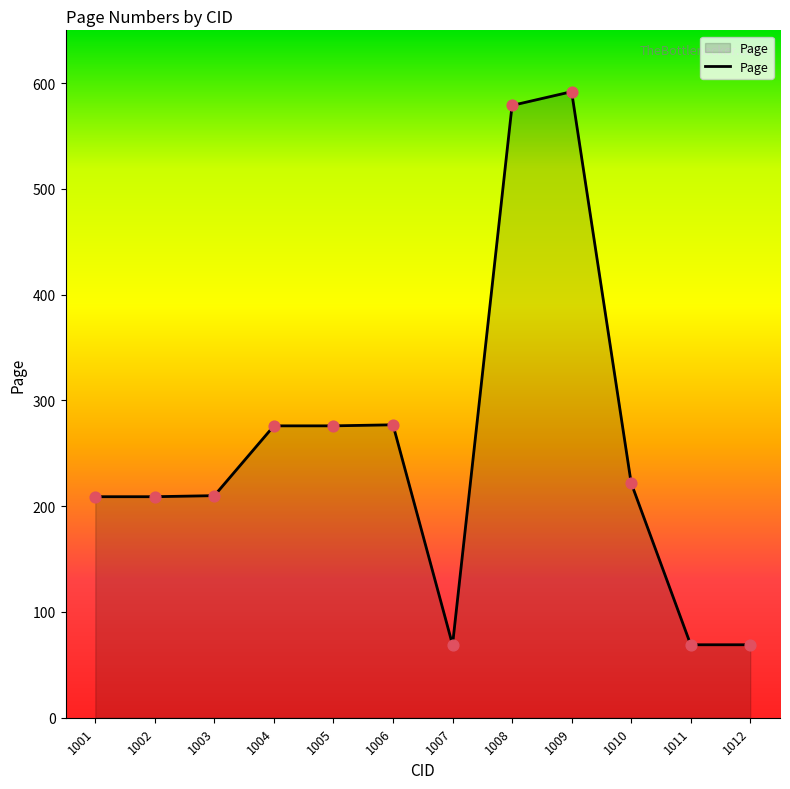

Approximately how many times larger is the value at 1007 compared to 1012?

1.0